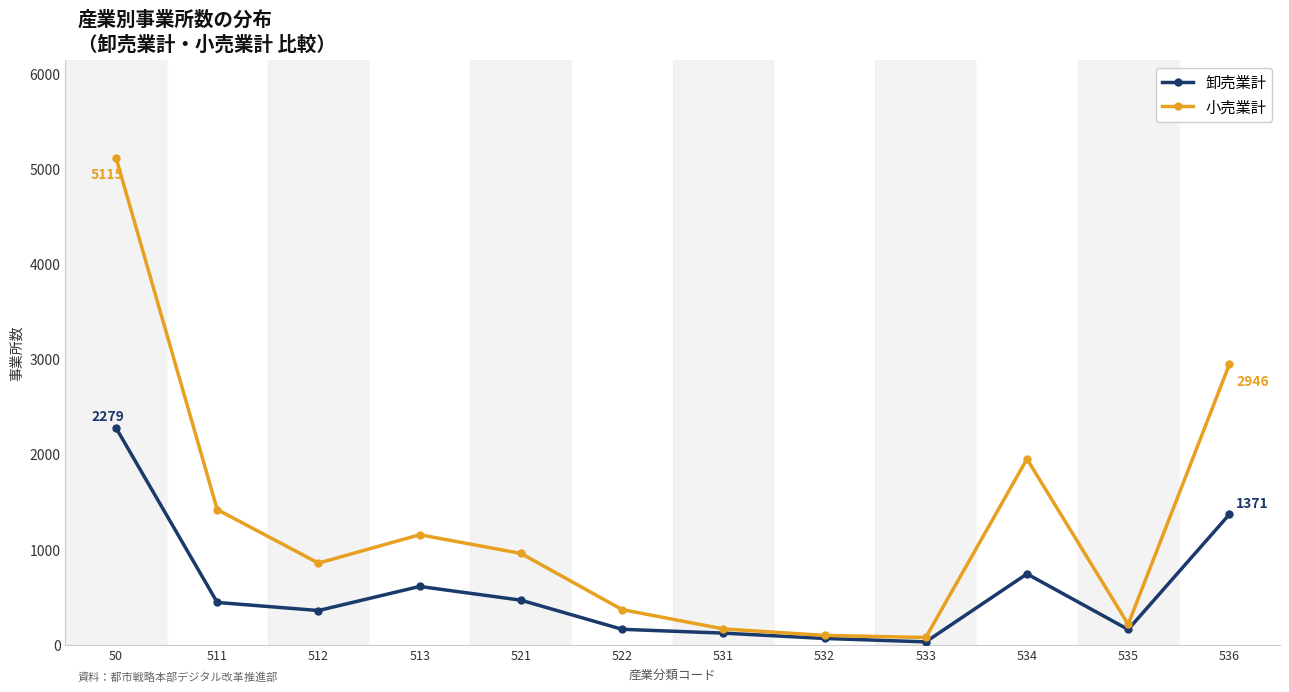

True or false: 小売業計 has more than 2 points higher than both neighbors.

False